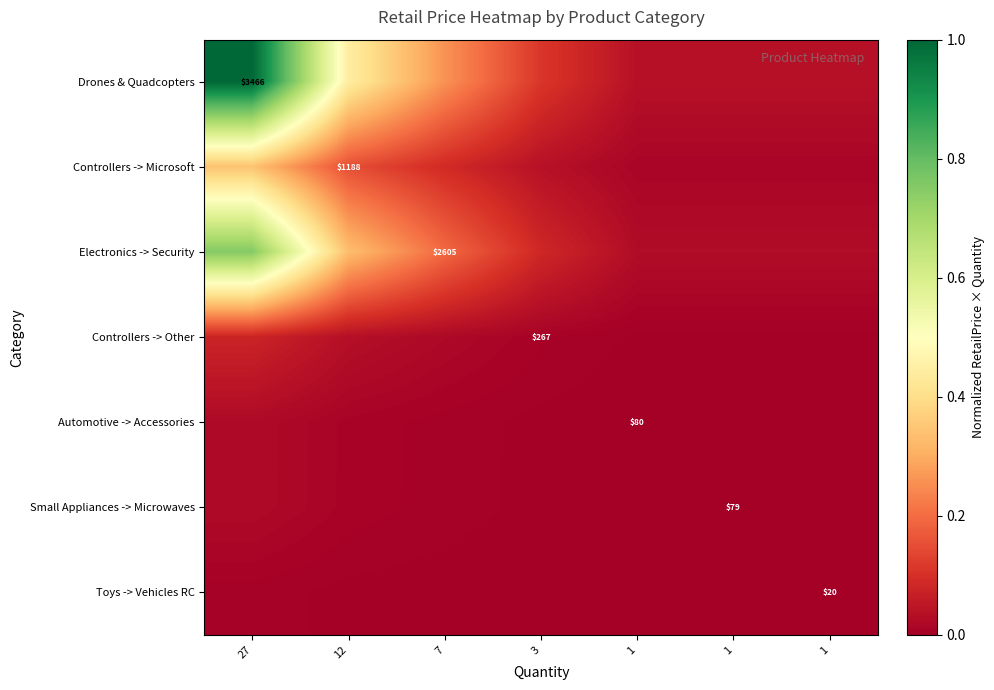

Which series changed the most between 7 and 1?

Drones & Quadcopters